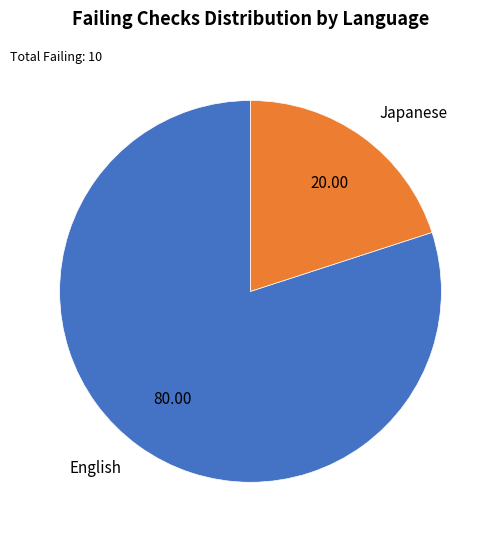

Do English and Japanese together represent more than half of the pie?

Yes